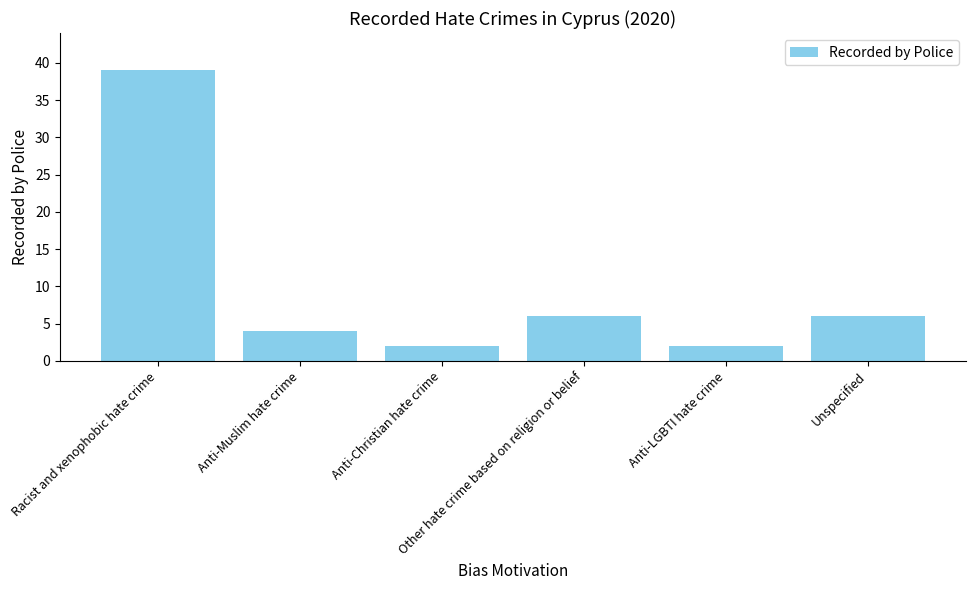

Which label corresponds to the largest value in the chart?

Racist and xenophobic hate crime